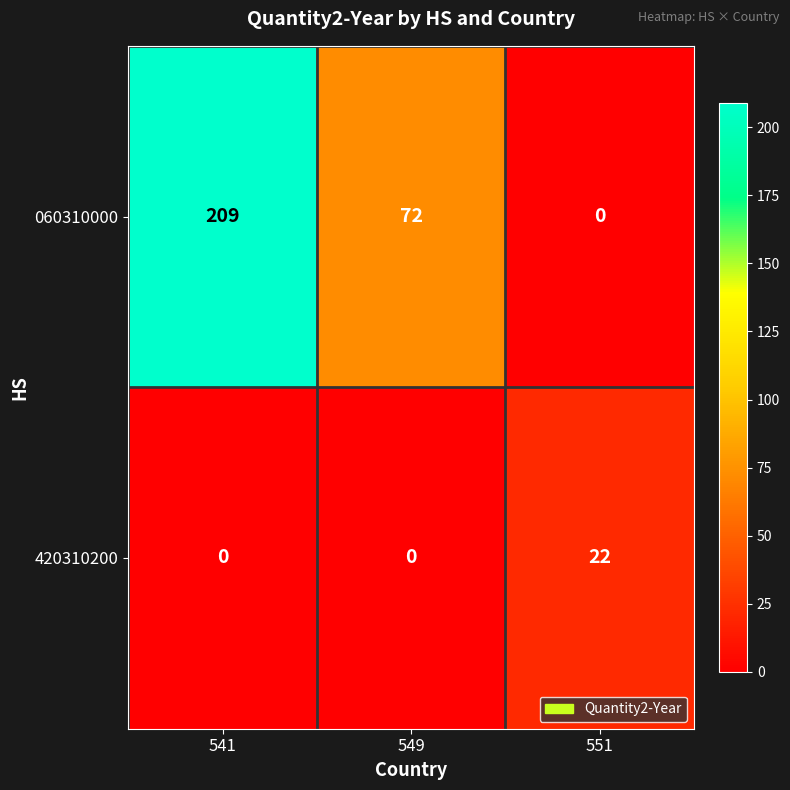

What value does the 420310200 series have at 551?

22